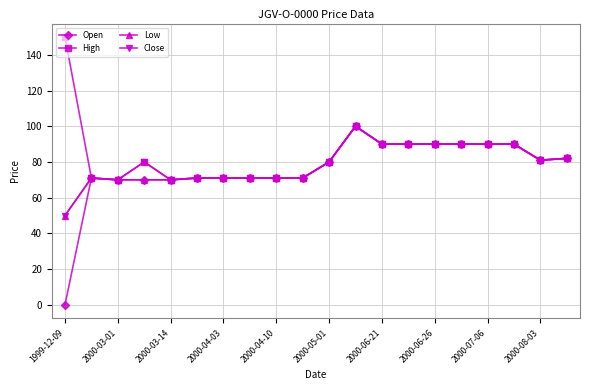

What is the value of the Low point at the 11th from the left?

80